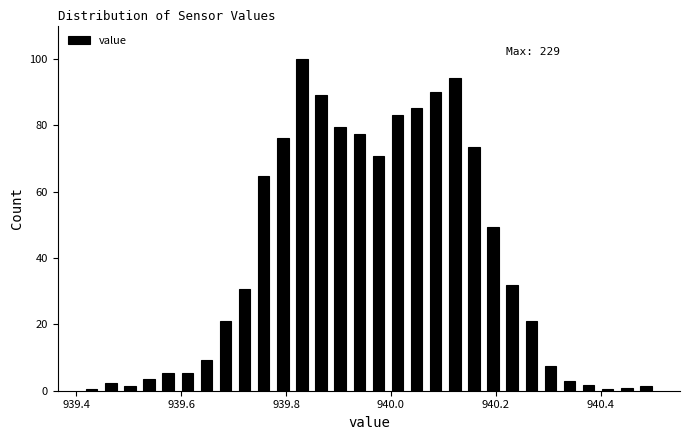

Around what value on the x-axis is the tallest bar? Give the approximate position of its centre, as read against the axis.

939.84